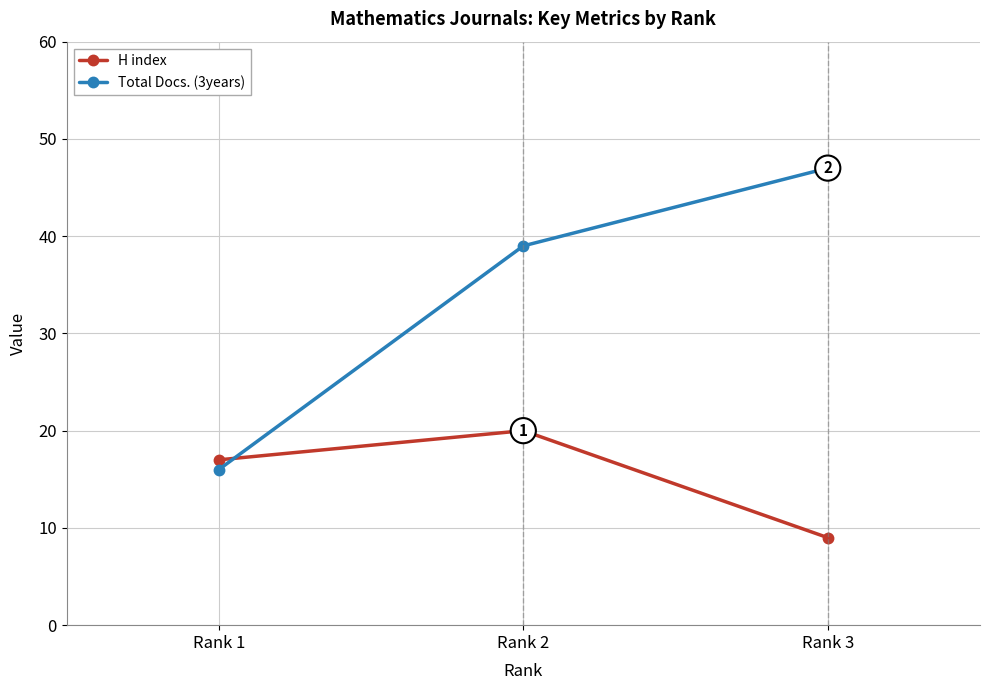

Which category has the highest value in the Total Docs. (3years) series?

Rank 3